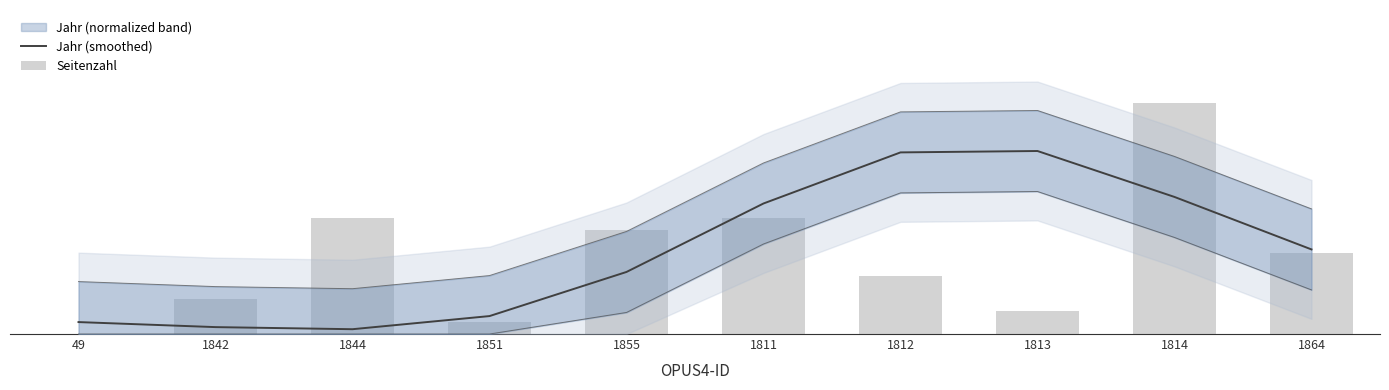

At which category is the sum across all series the highest?

1814